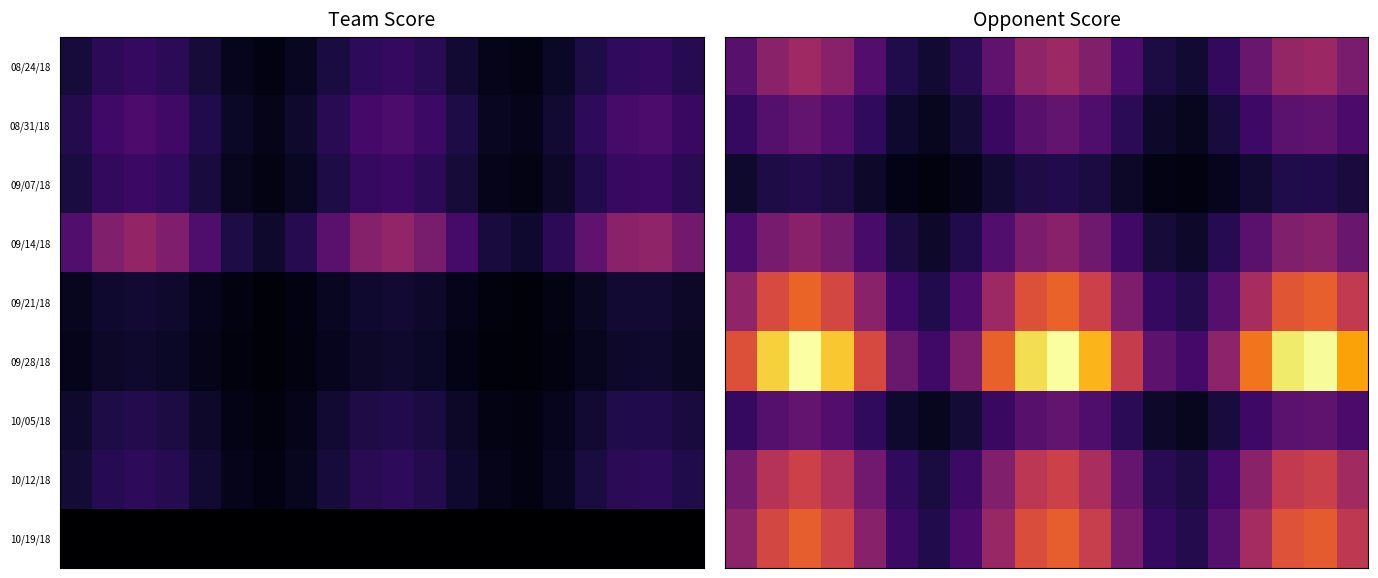

Count the number of data series in this chart.

9